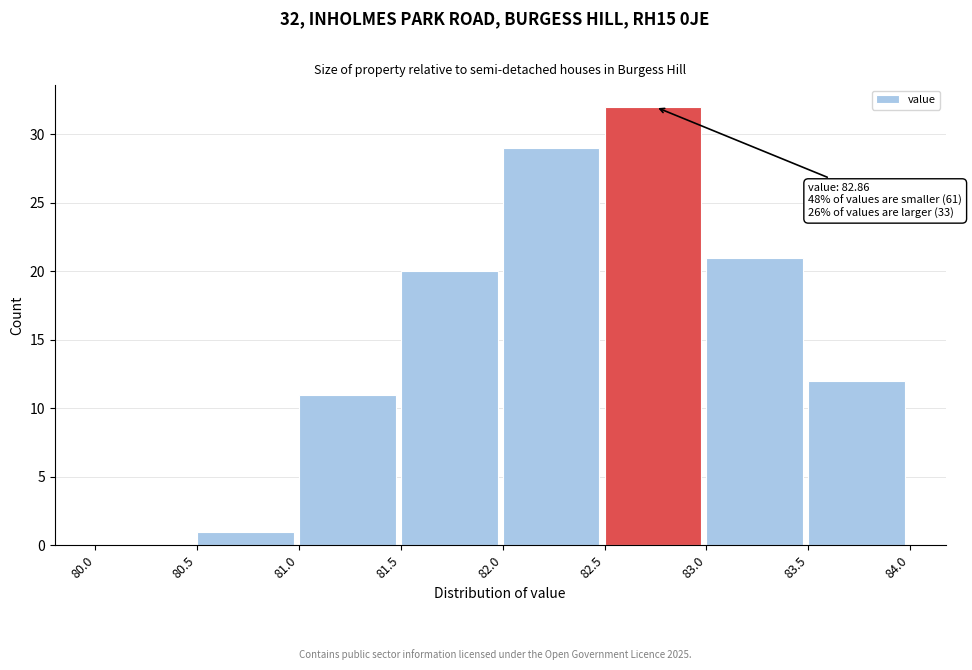

Over which range of the x-axis is the bar tallest?

82.5 to 83.0